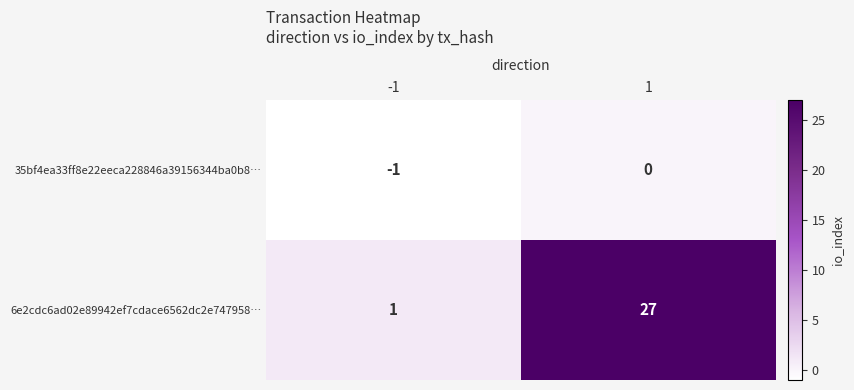

Which series has the largest total across all categories?

6e2cdc6ad02e89942ef7cdace6562dc2e747958…